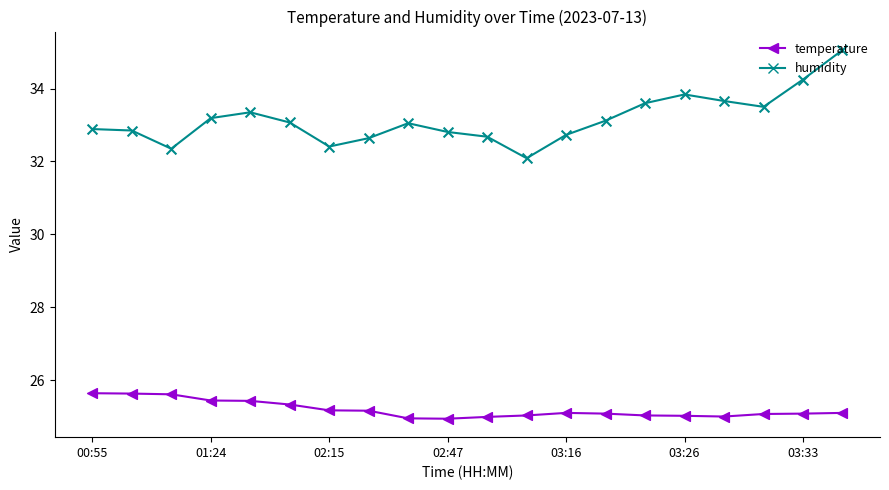

Which series has the largest total across all categories?

humidity